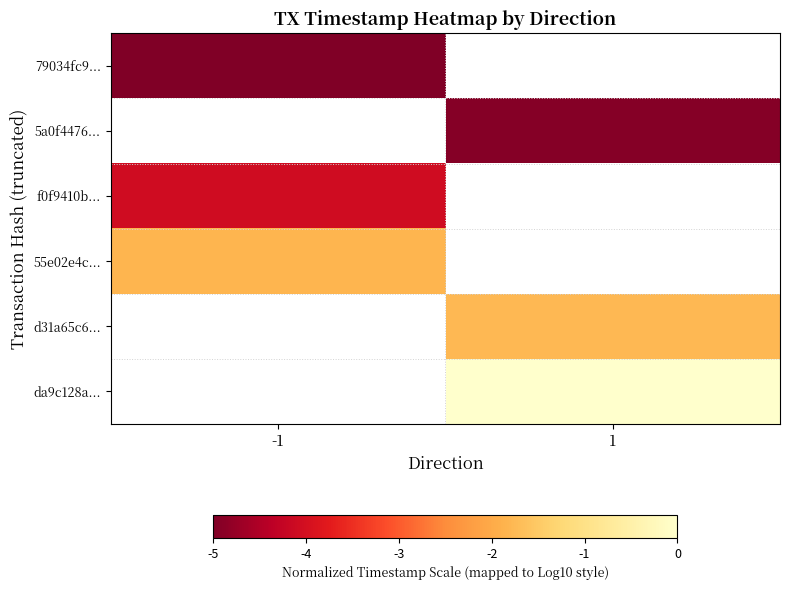

At how many categories does at least one series exceed -4?

2